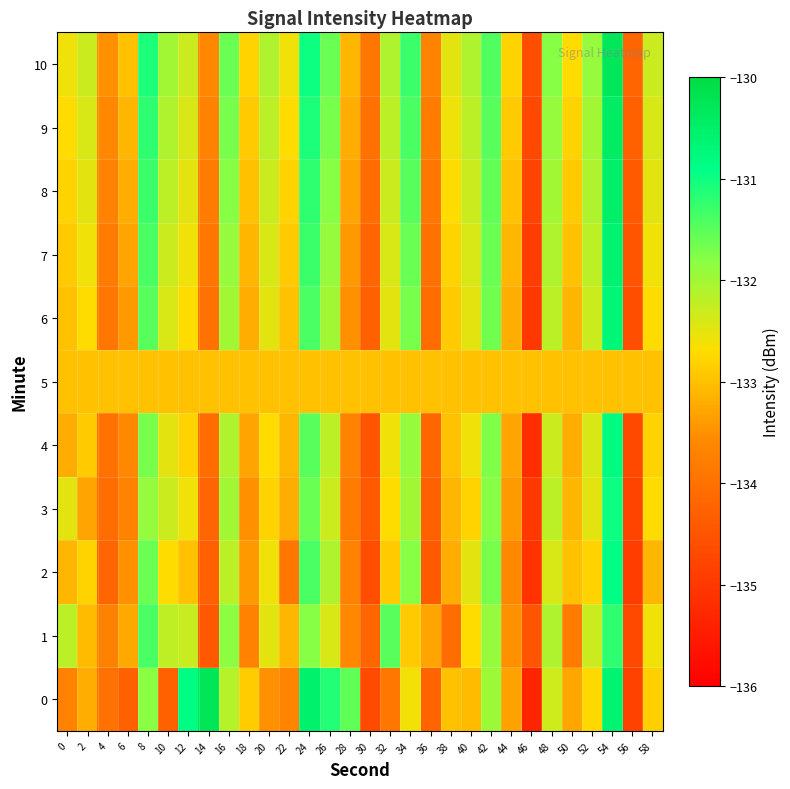

Which category has the lowest value across all series?

46